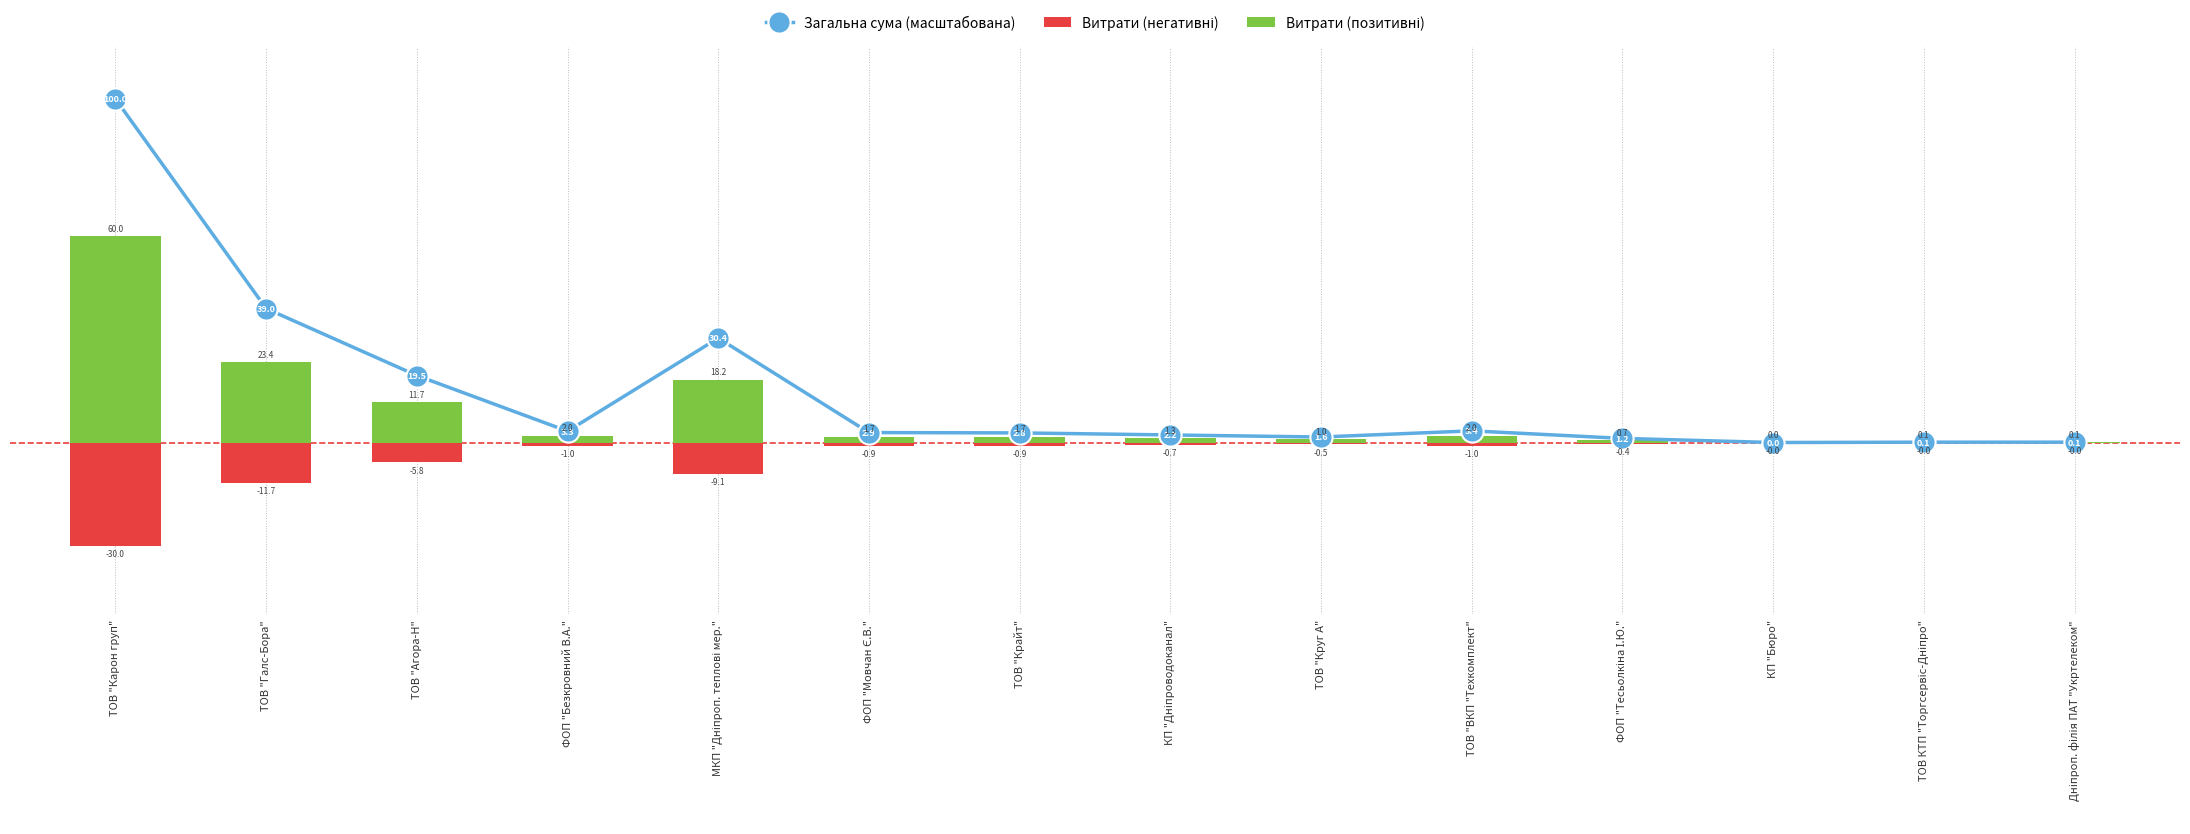

Count the number of categories in the chart.

14